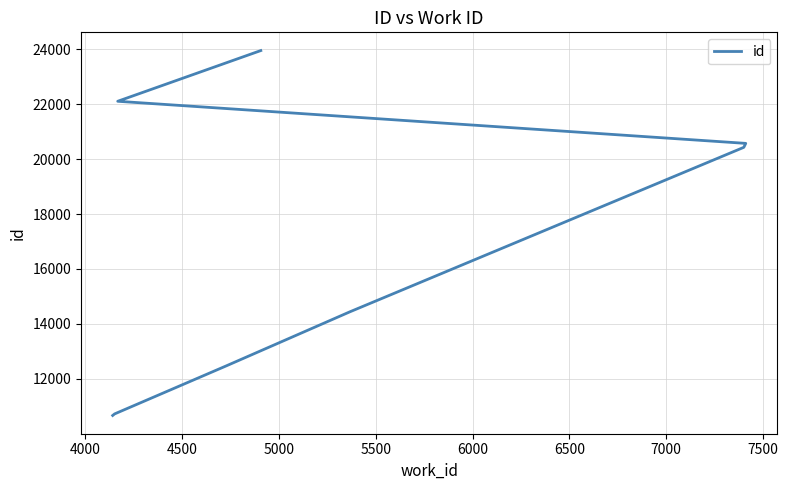

What is the greatest value displayed?

23952